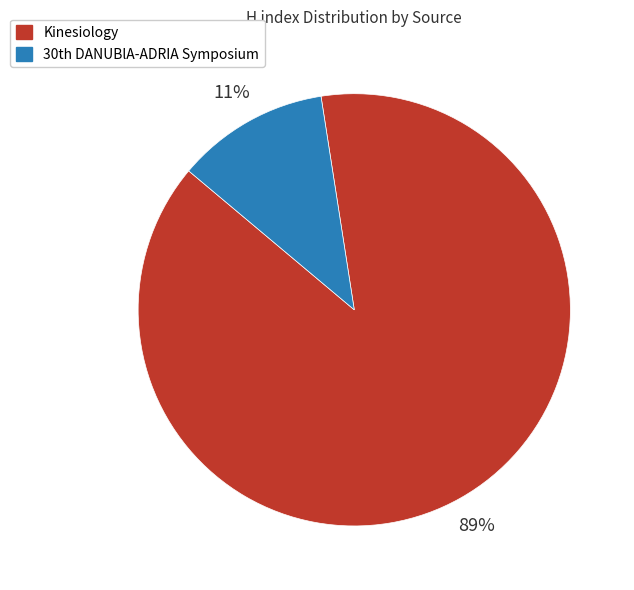

How many segments does this pie chart have?

2